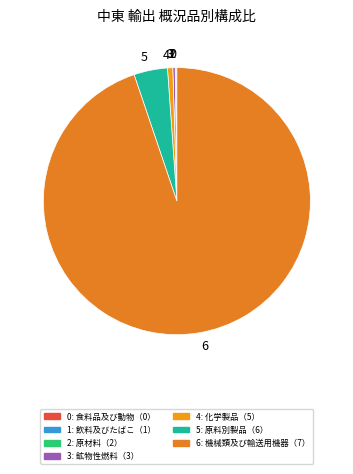

The 5 slice represents 4% of the pie. True or false?

True